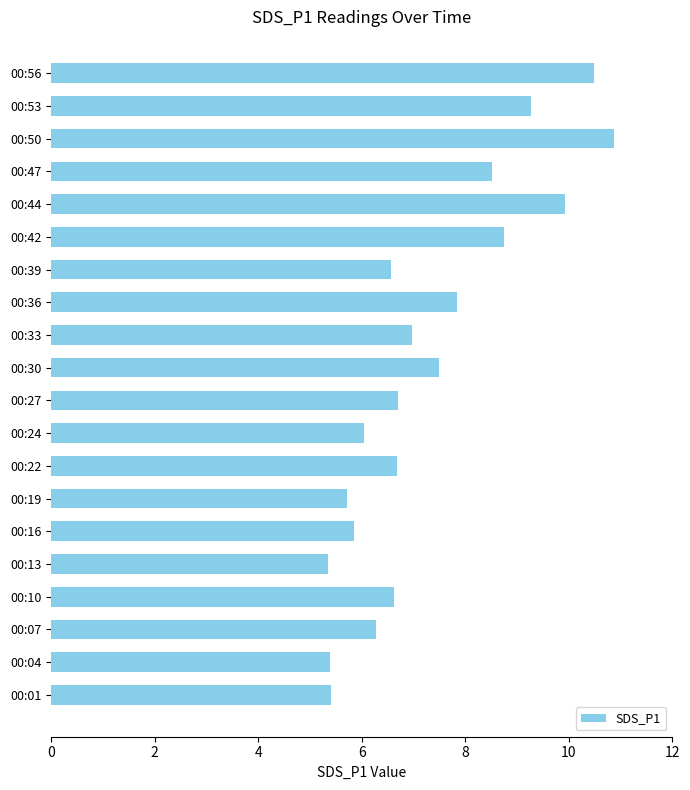

Between 00:50 and 00:22, which is larger?

00:50